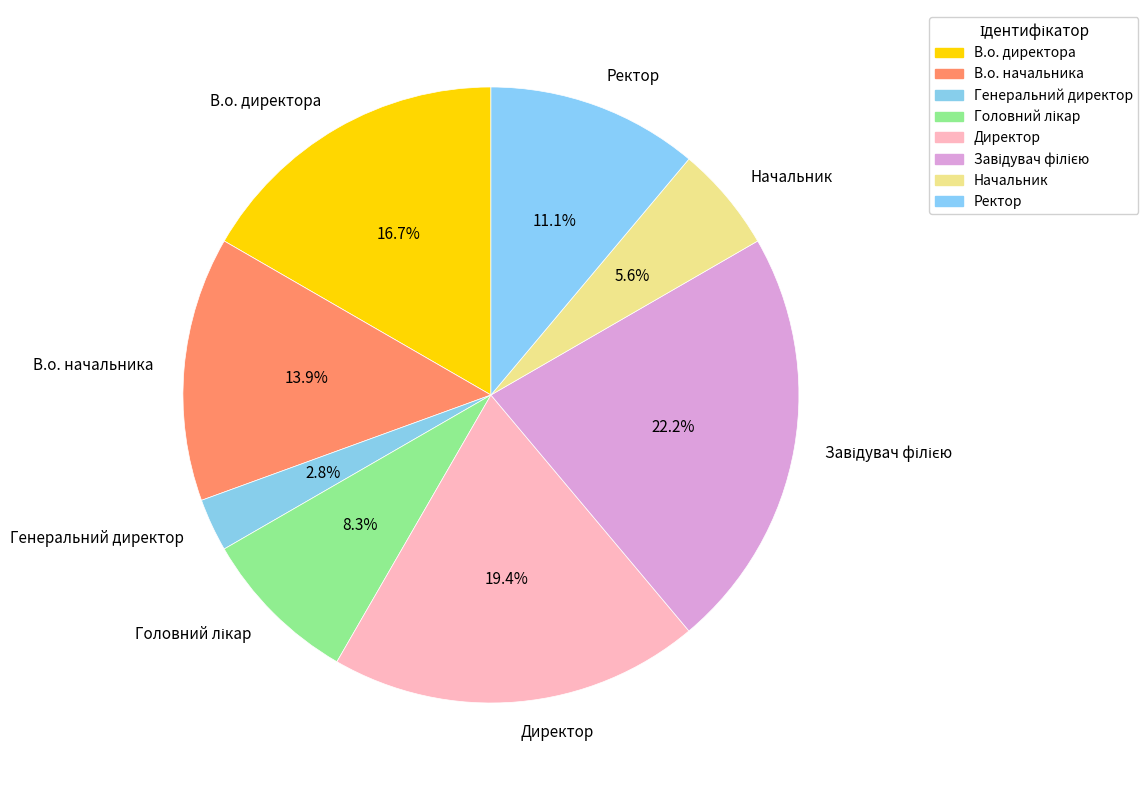

Does Начальник account for over 50% of the chart?

No